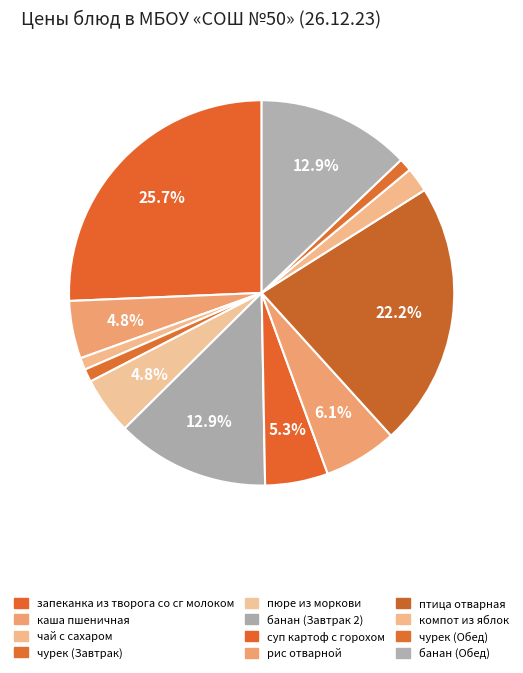

To the nearest percent, what percentage of the pie is рис отварной?

6%